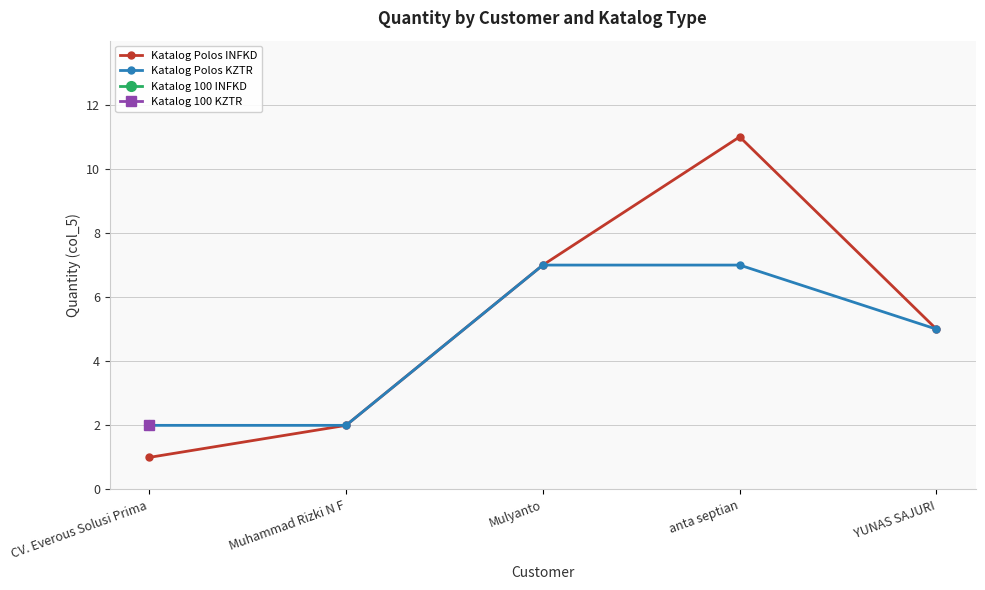

Reading left to right, what are all the values shown in this chart?

Katalog Polos INFKD: CV. Everous Solusi Prima=1	Muhammad Rizki N F=2	Mulyanto=7	anta septian=11	YUNAS SAJURI=5
Katalog Polos KZTR: CV. Everous Solusi Prima=2	Muhammad Rizki N F=2	Mulyanto=7	anta septian=7	YUNAS SAJURI=5